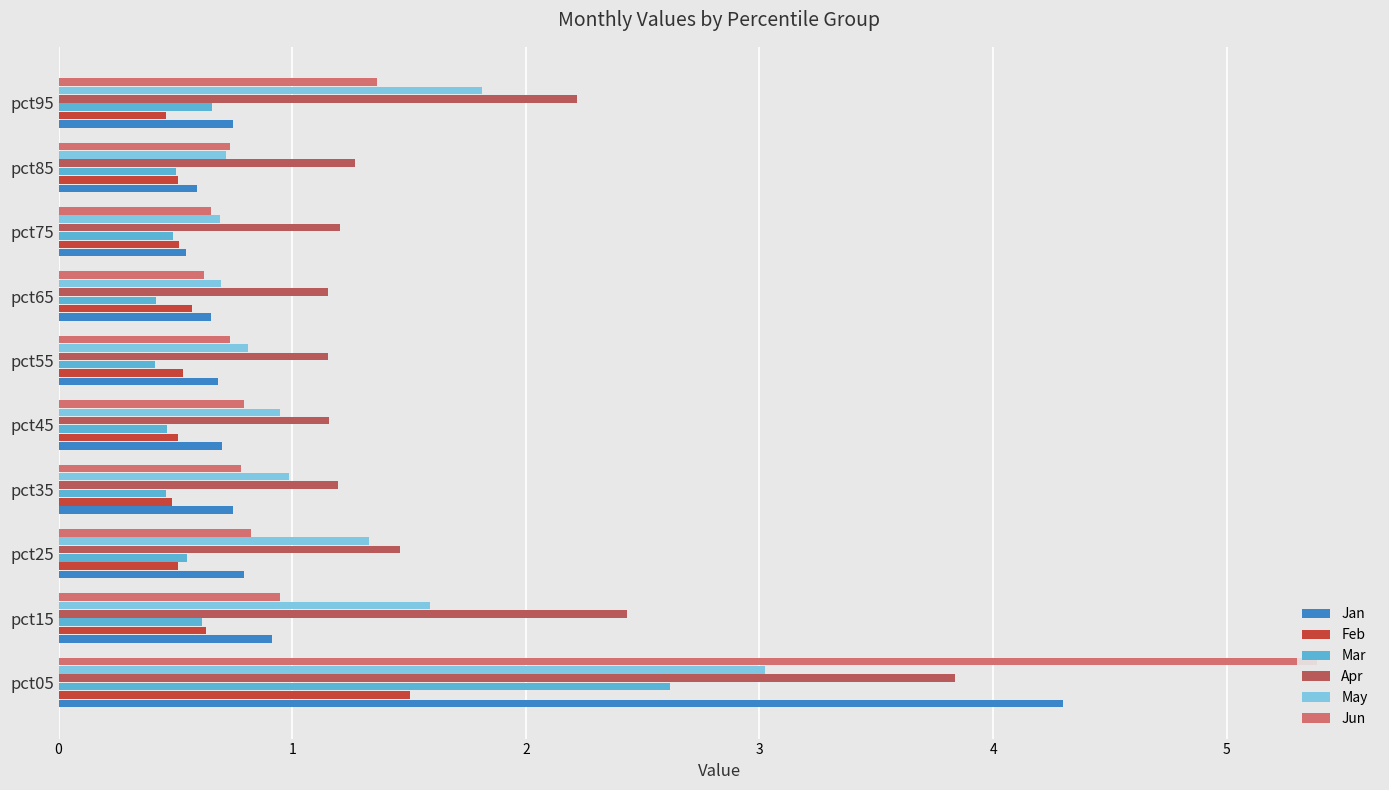

Rank the series at pct35 from highest to lowest value.

Apr, May, Jun, Jan, Feb, Mar